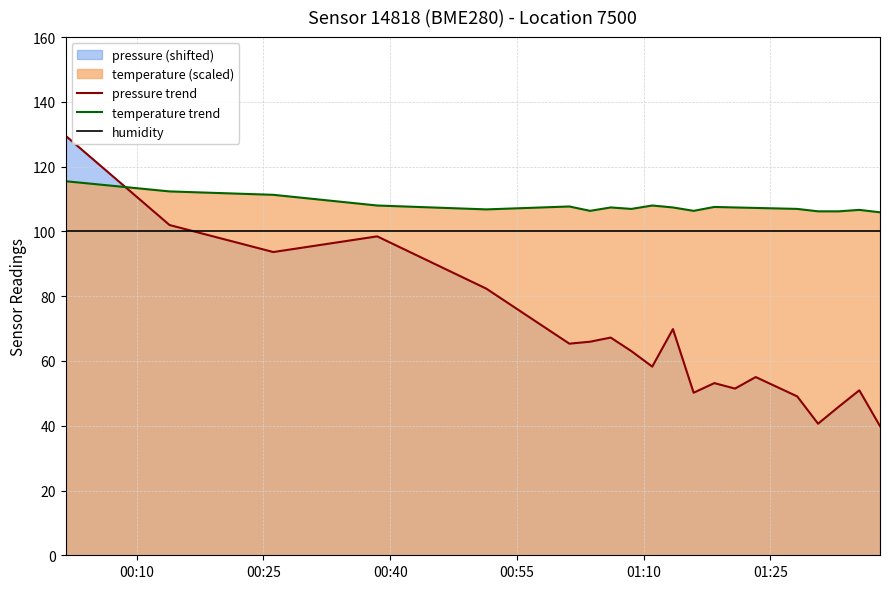

Rank the series by their maximum value, from lowest to highest.

humidity, temperature trend, pressure trend